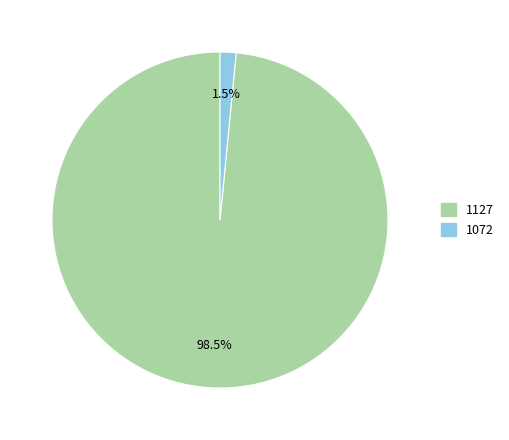

Which slice is the largest?

1127